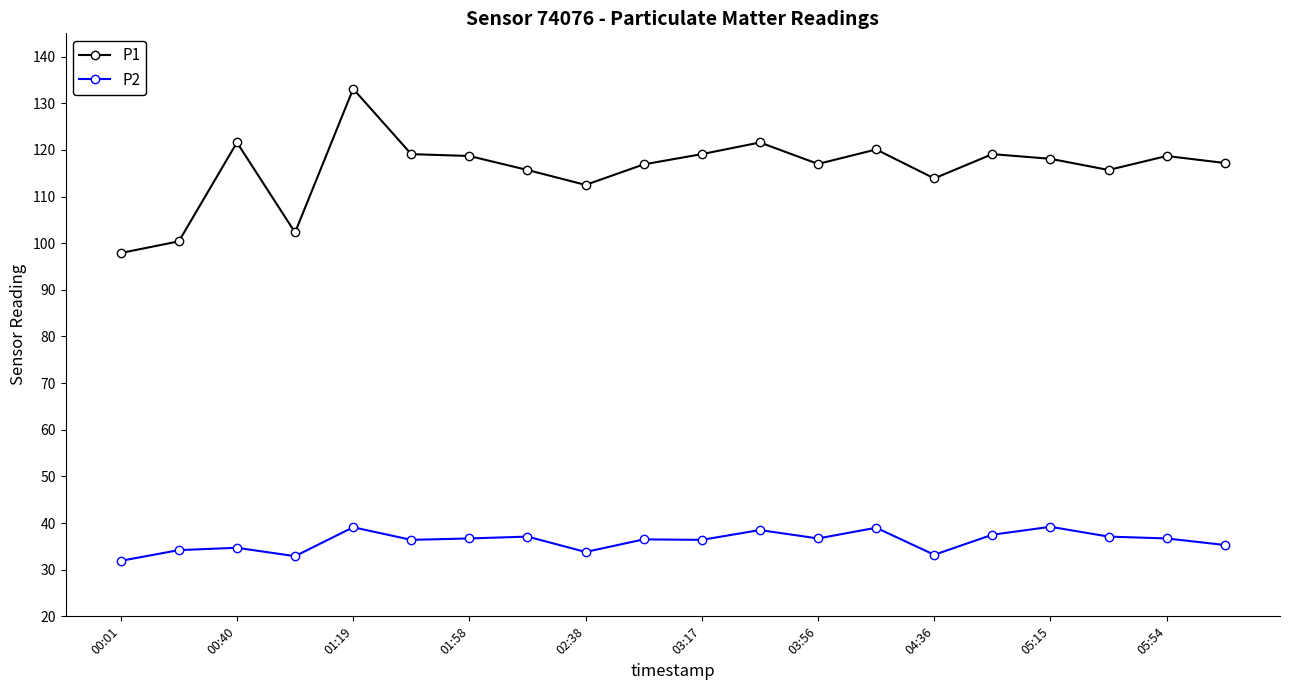

Which series has the largest range (max minus min)?

P1